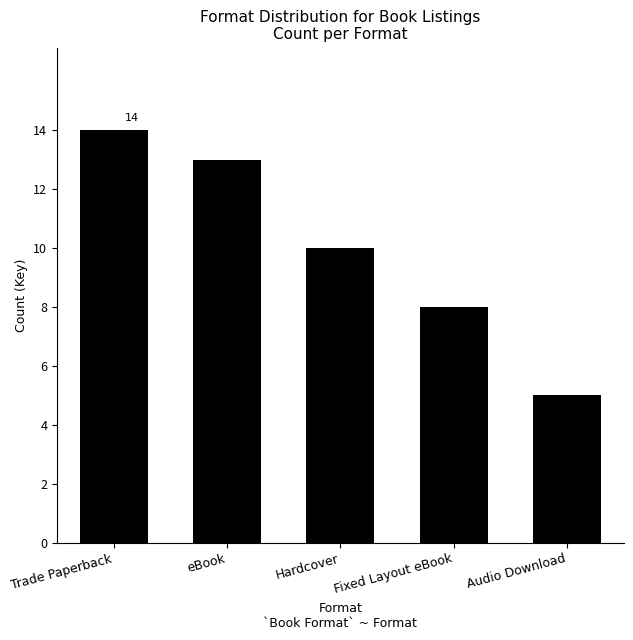

At which category does the chart reach its peak across all series?

Trade Paperback